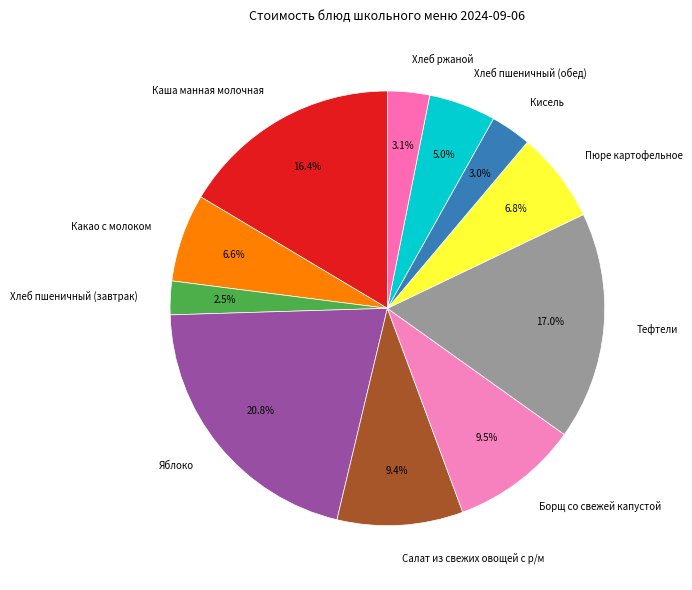

Is there any slice that represents more than half of the pie?

No